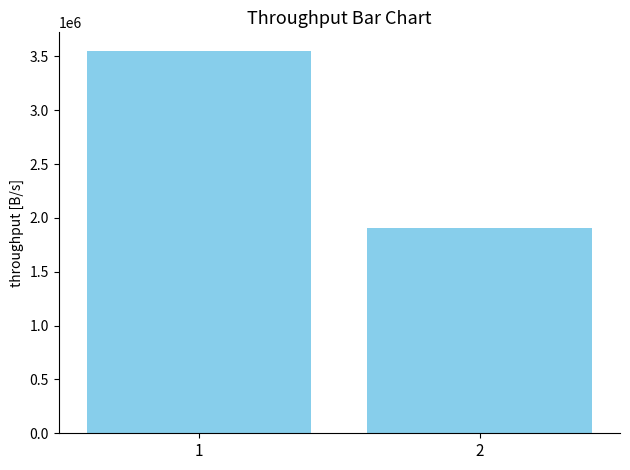

Which category has the lowest value across all series?

2